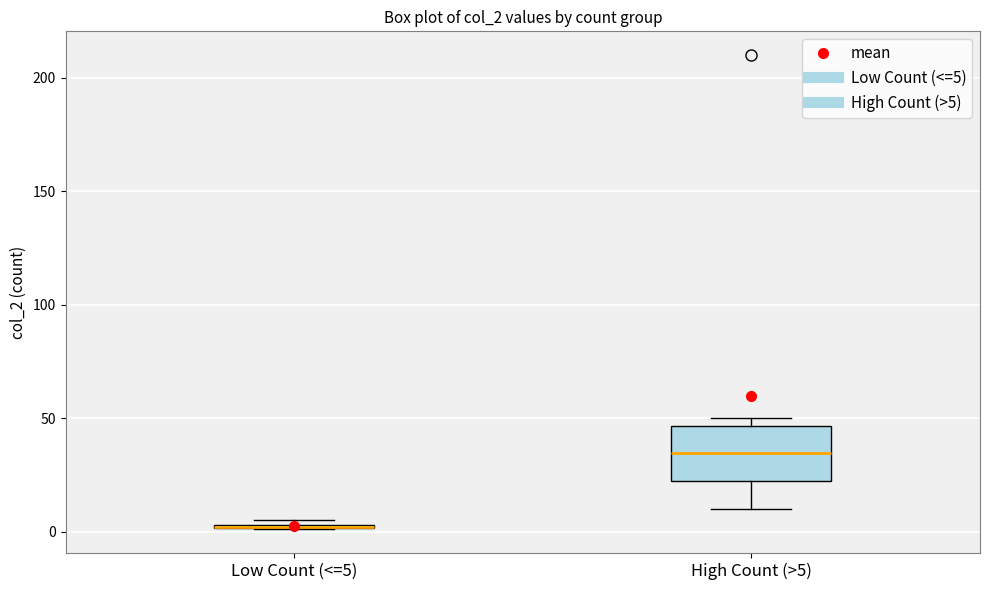

Comparing the boxes themselves (not the whiskers), which one is the tallest?

High Count (>5)